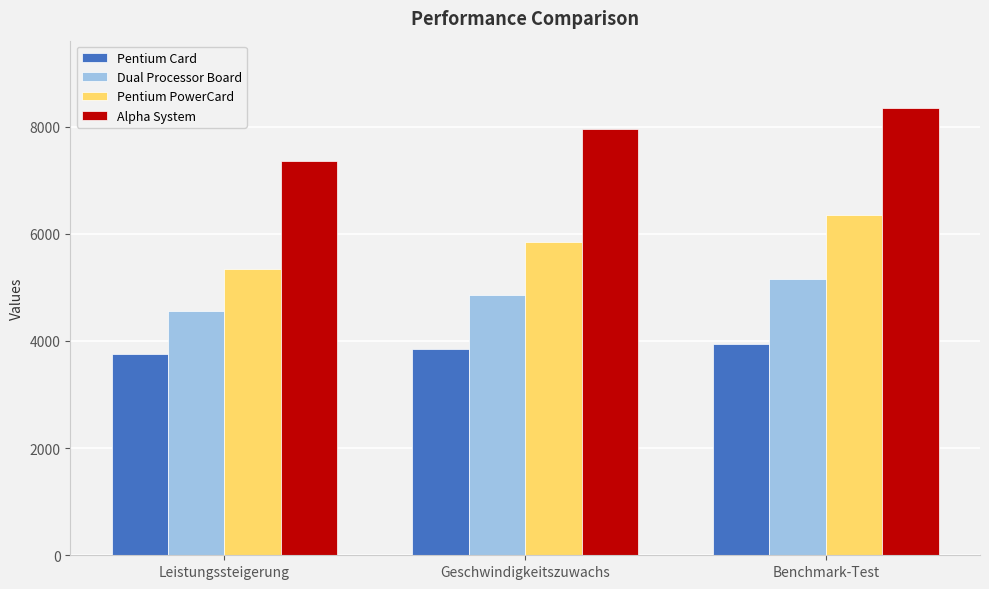

At which label does Pentium Card reach its peak?

Benchmark-Test